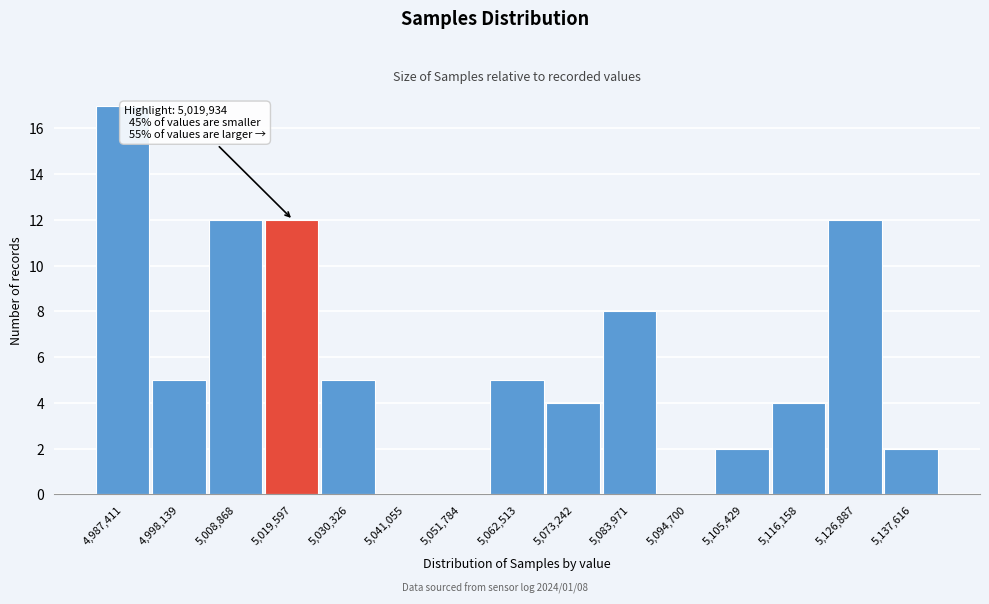

Reading right to left, extract all data points from this chart.

5,137,616=2	5,126,887=12	5,116,158=4	5,105,429=2	5,094,700=0	5,083,971=8	5,073,242=4	5,062,513=5	5,051,784=0	5,041,055=0	5,030,326=5	5,019,597=12	5,008,868=12	4,998,139=5	4,987,411=17